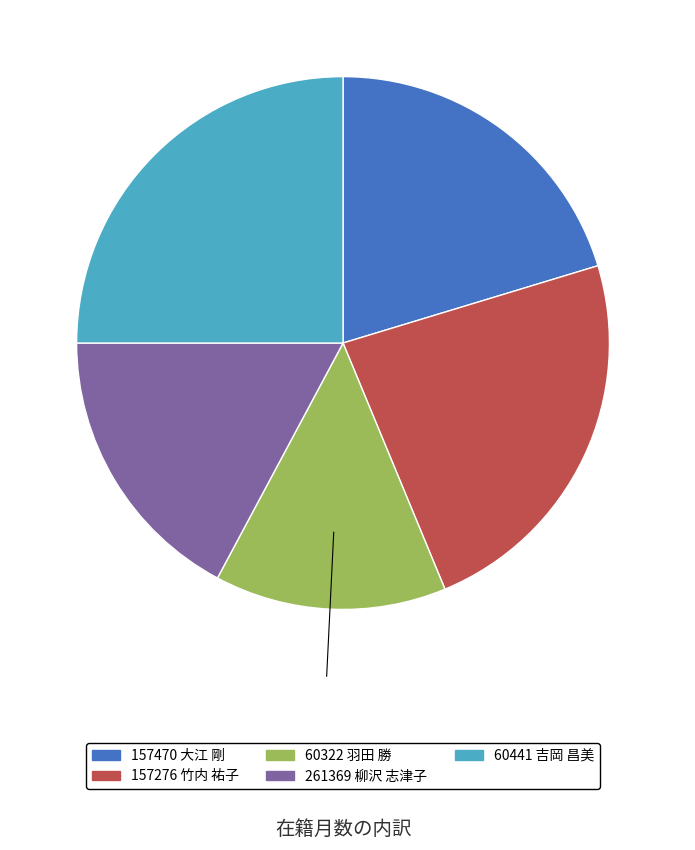

To the nearest percent, what portion does 261369 柳沢 志津子 represent?

17%